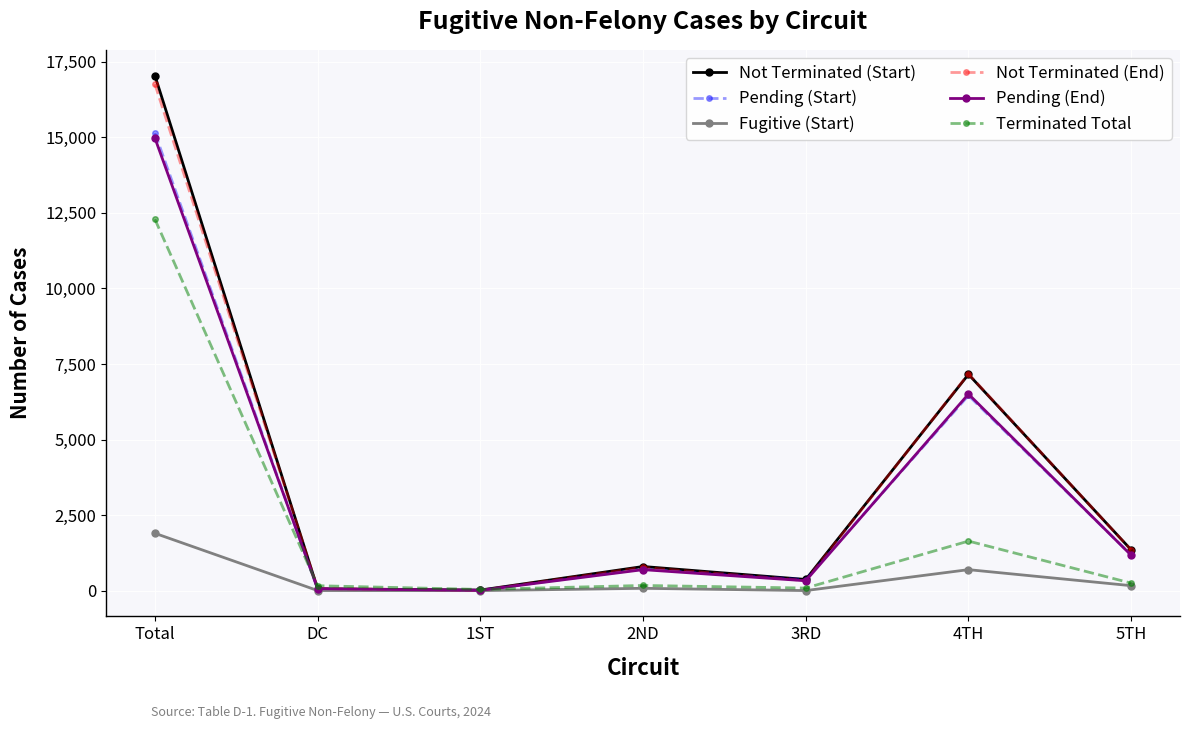

How many lines are shown in the chart?

6